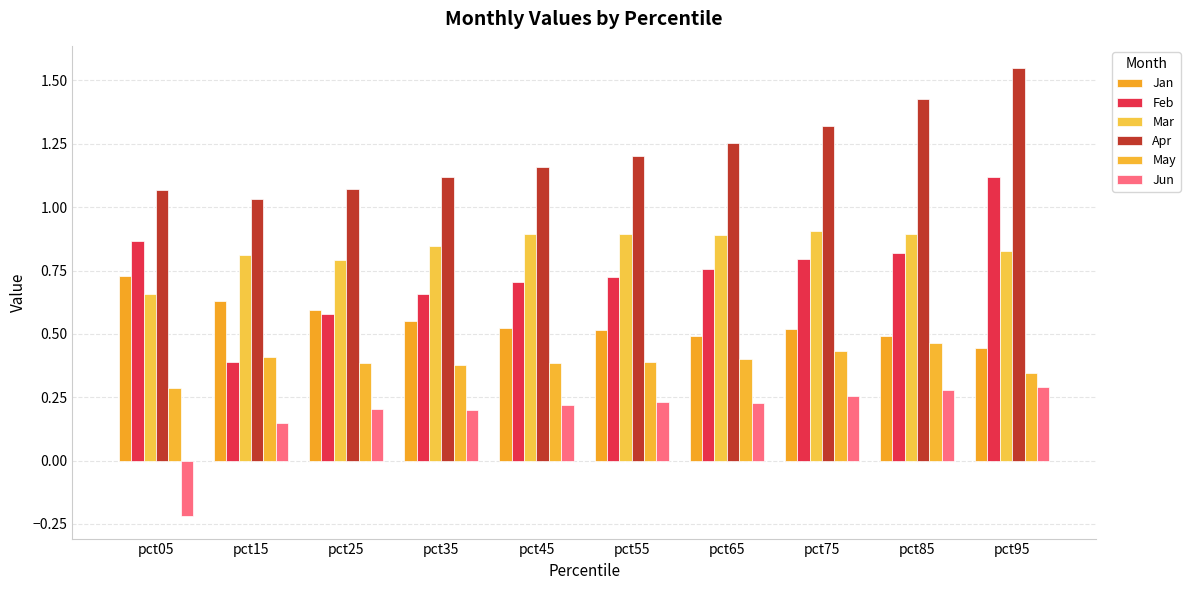

What are all the series names shown in the legend?

Jan, Feb, Mar, Apr, May, Jun